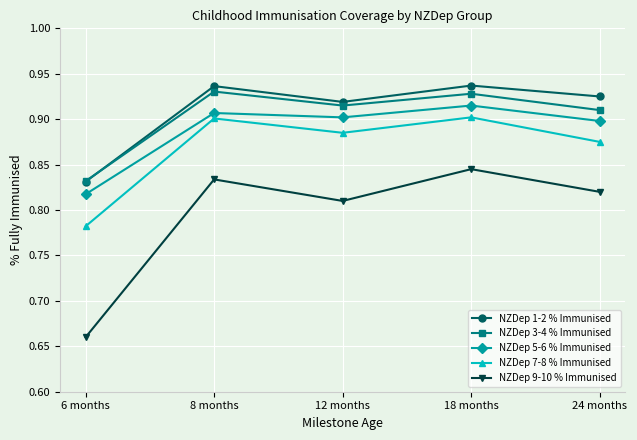

Which category has the lowest value in the NZDep 5-6 % Immunised series?

6 months